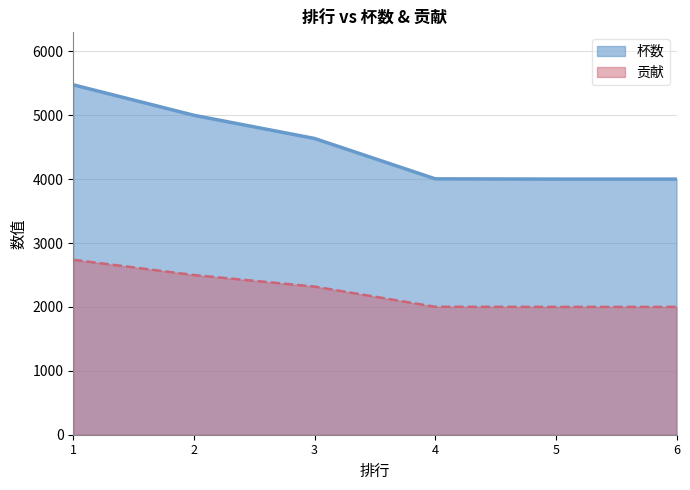

What is the average value of the 贡献 series?

2260